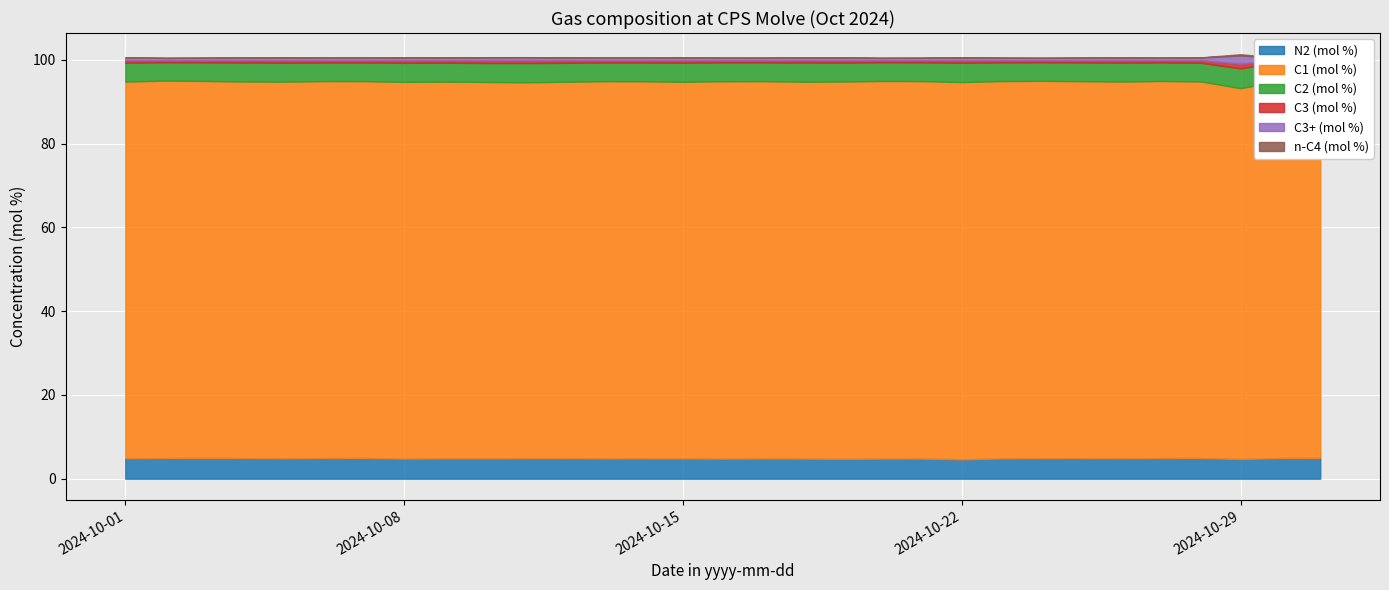

What is the difference between the maximum and minimum values in the n-C4 (mol %) series?

0.3